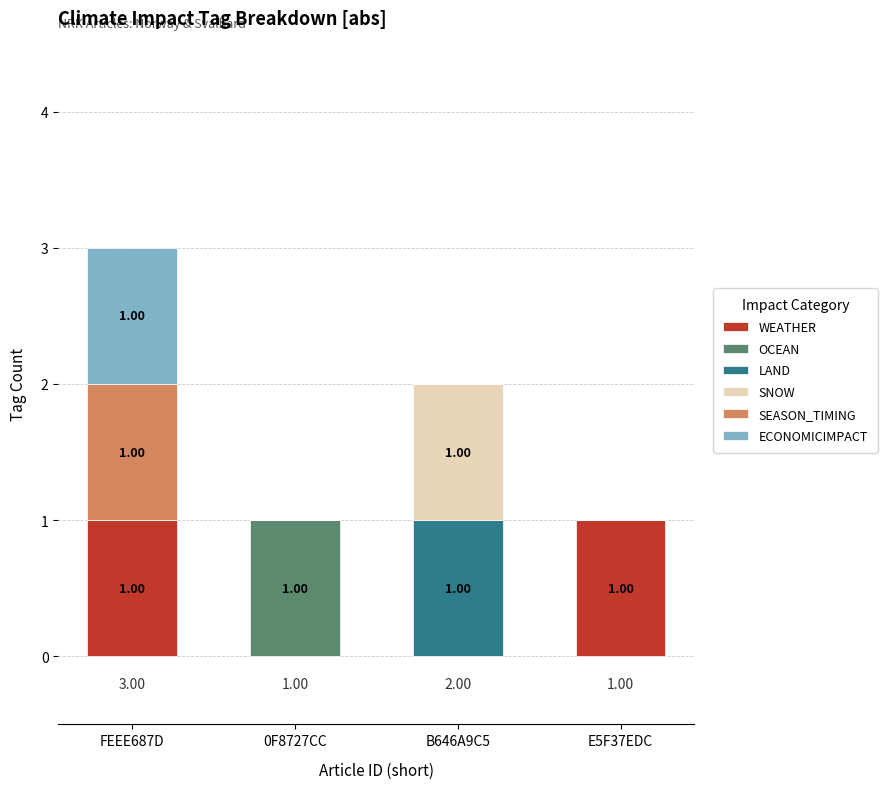

What position from the left is 0F8727CC?

2